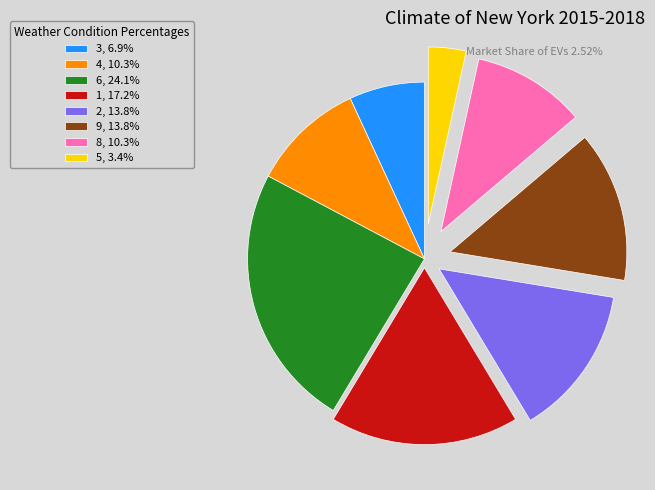

Does any single category account for the majority?

No